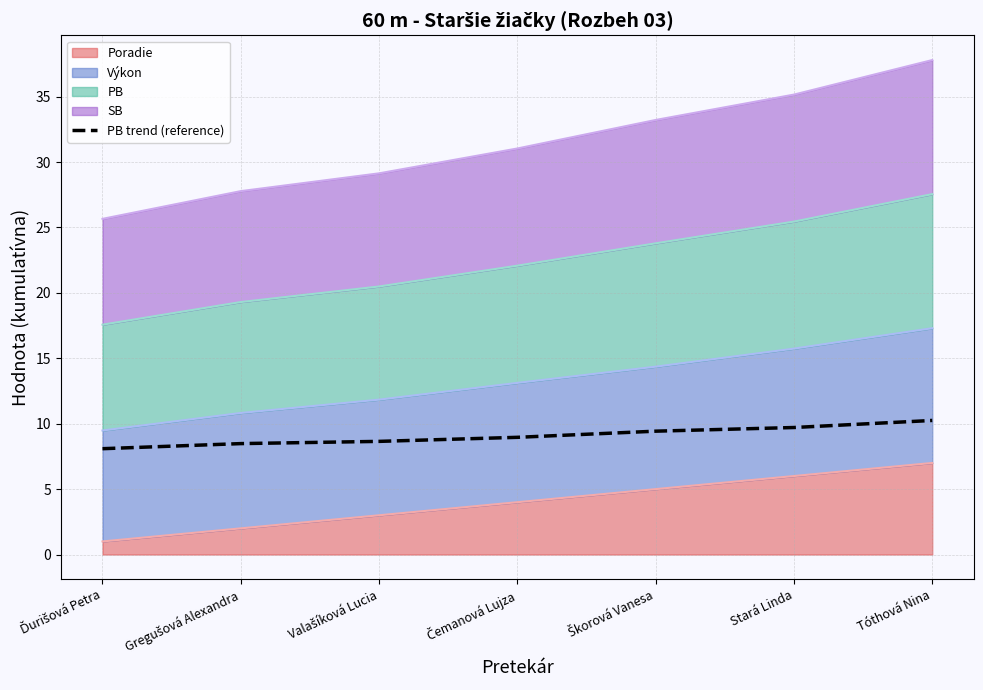

What is the average value?

9.1